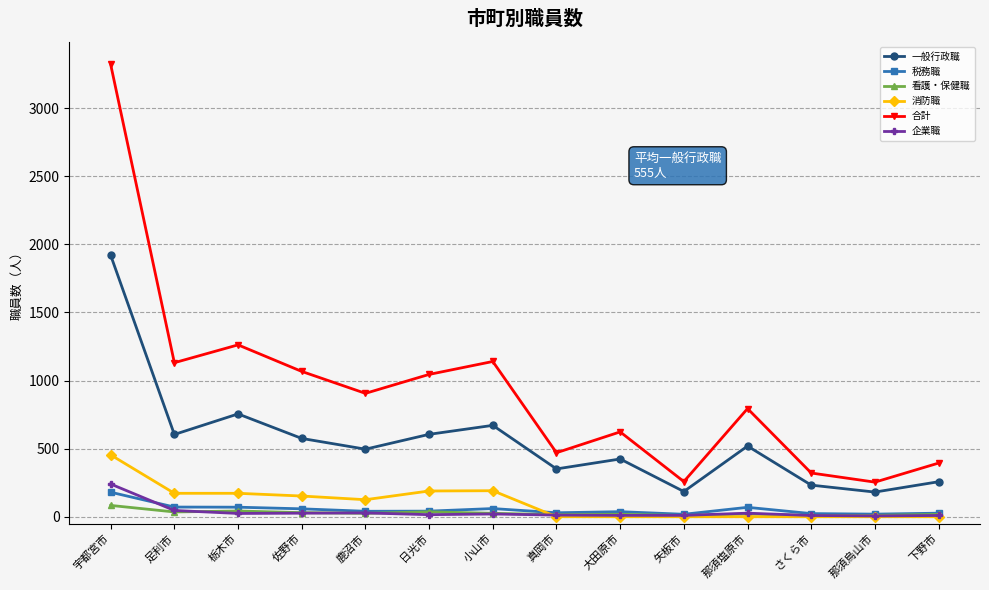

At how many categories does at least one series exceed 846?

7